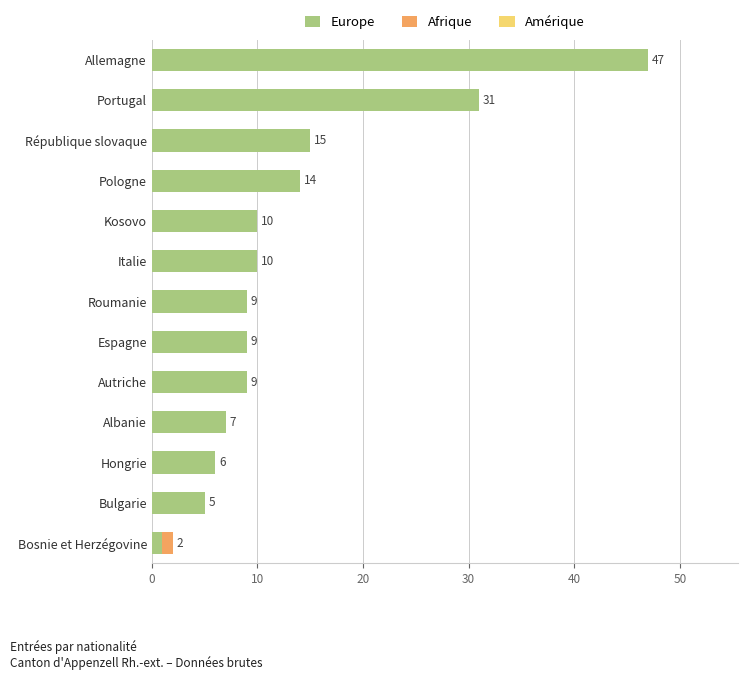

True or false: Europe has a value of 16 at Autriche.

False